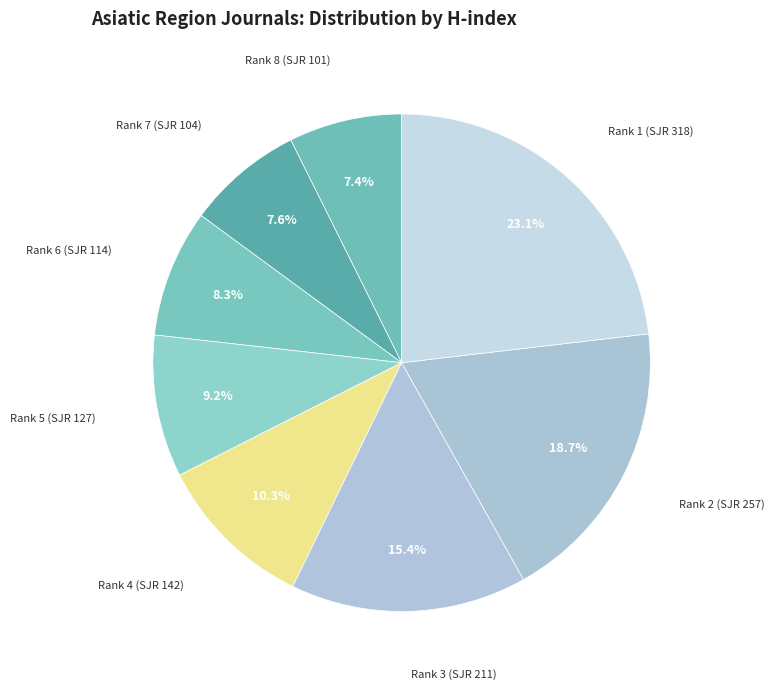

To the nearest percent, what percentage of the pie is Rank 7 (SJR 104)?

8%